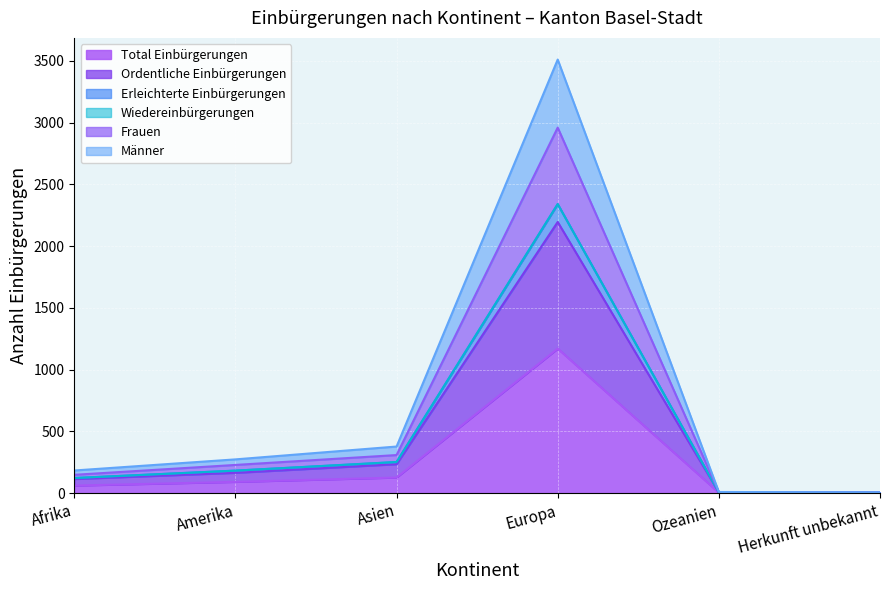

Is it true that Frauen equals 4 at Herkunft unbekannt?

True